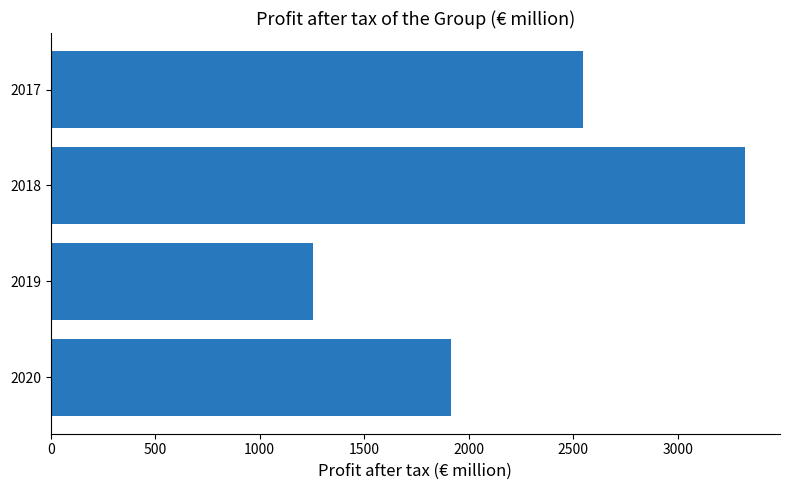

Between 2017 and 2020, which is larger?

2017